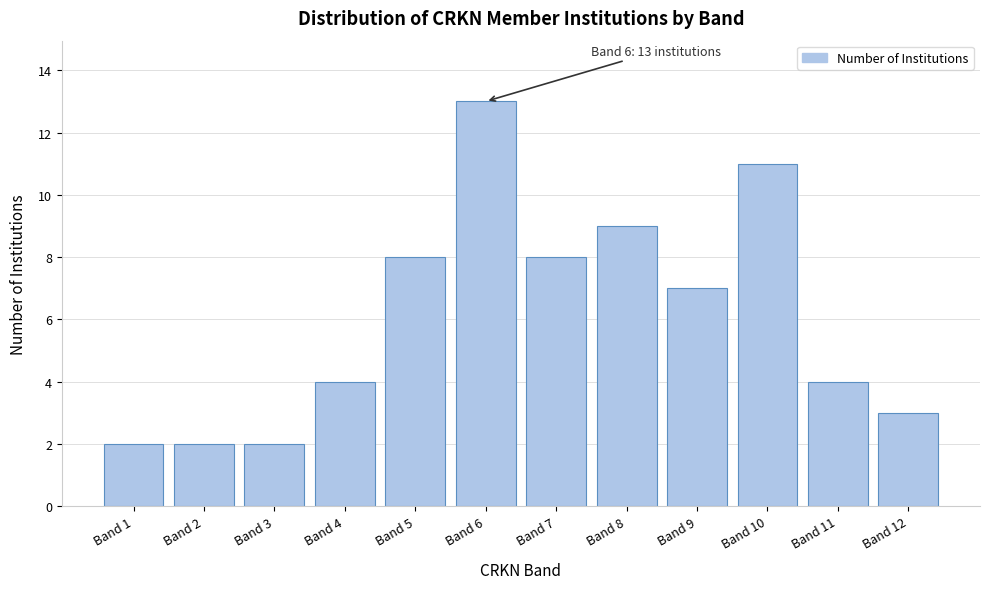

Reading left to right, extract all data points from this chart.

Band 1=2	Band 2=2	Band 3=2	Band 4=4	Band 5=8	Band 6=13	Band 7=8	Band 8=9	Band 9=7	Band 10=11	Band 11=4	Band 12=3